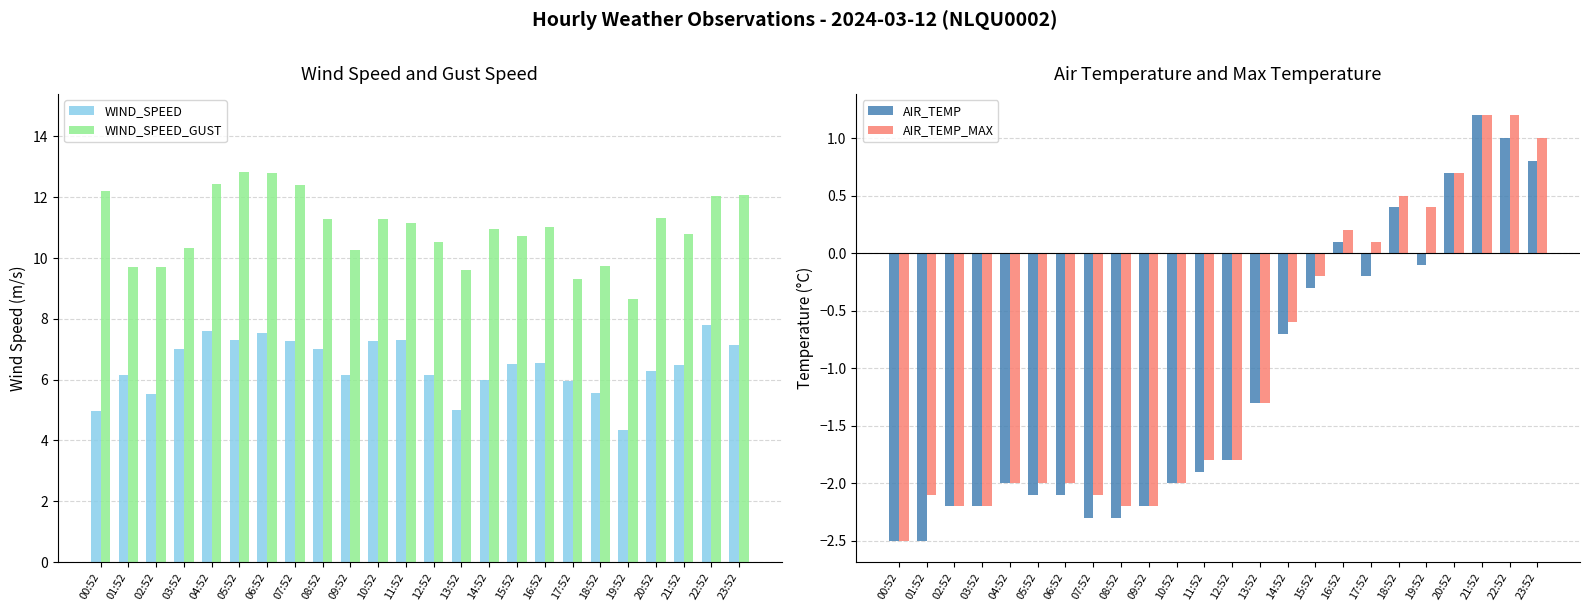

What is the difference between the maximum and minimum values in the AIR_TEMP_MAX series?

3.7